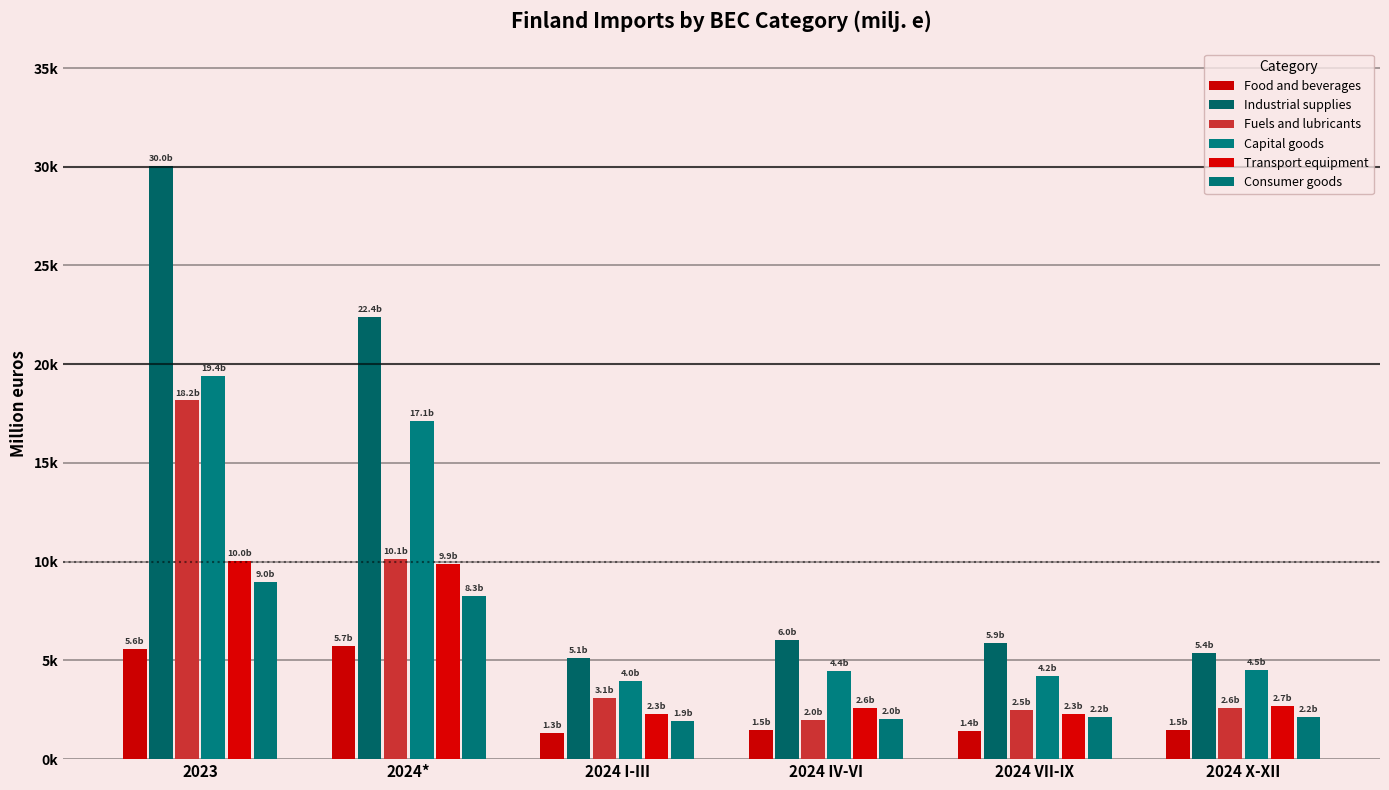

The Food and beverages series shows 1321.1 at 2024 I-III. True or false?

True